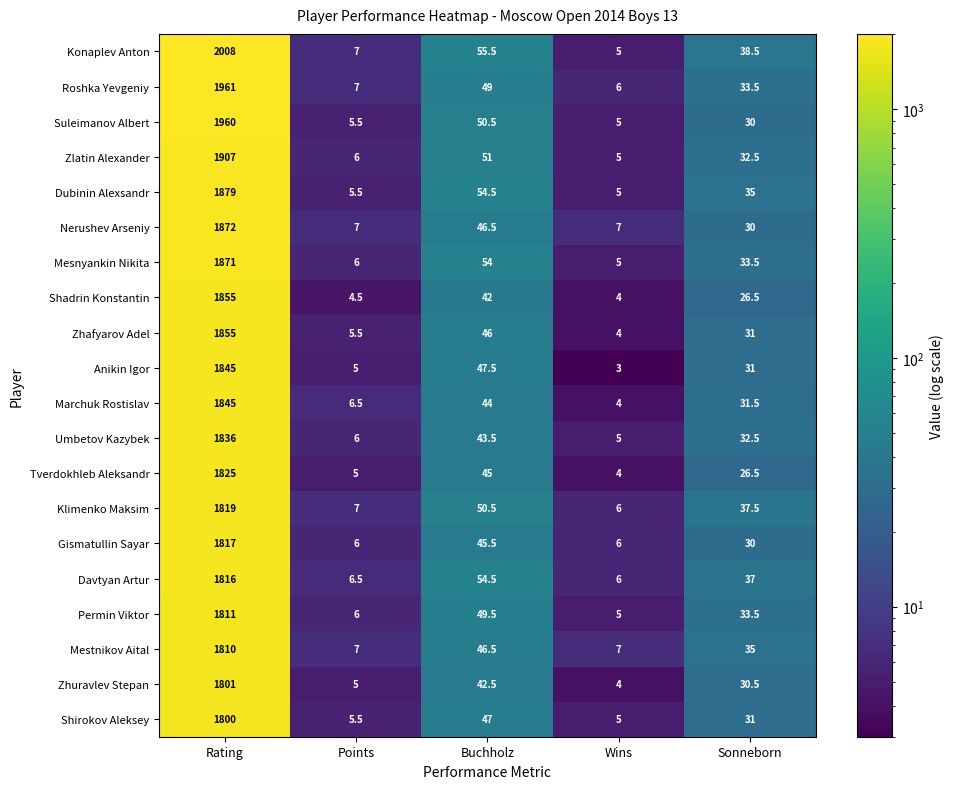

Which series has the largest total across all categories?

Konaplev Anton